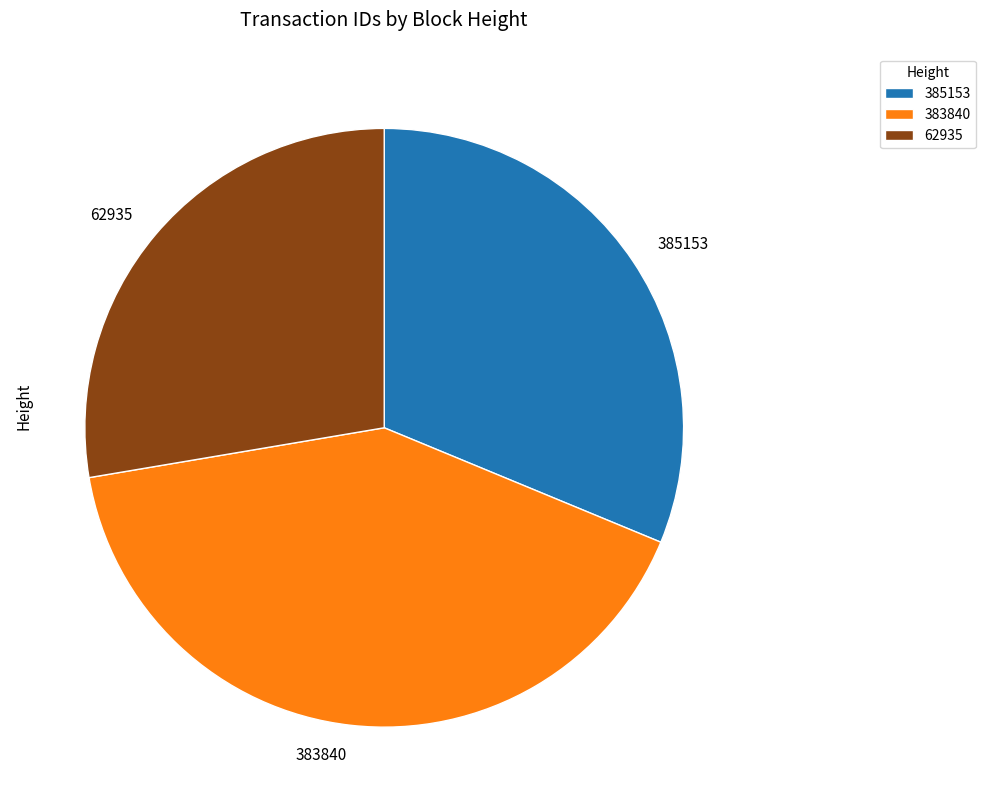

Do 383840 and 62935 together represent more than half of the pie?

Yes